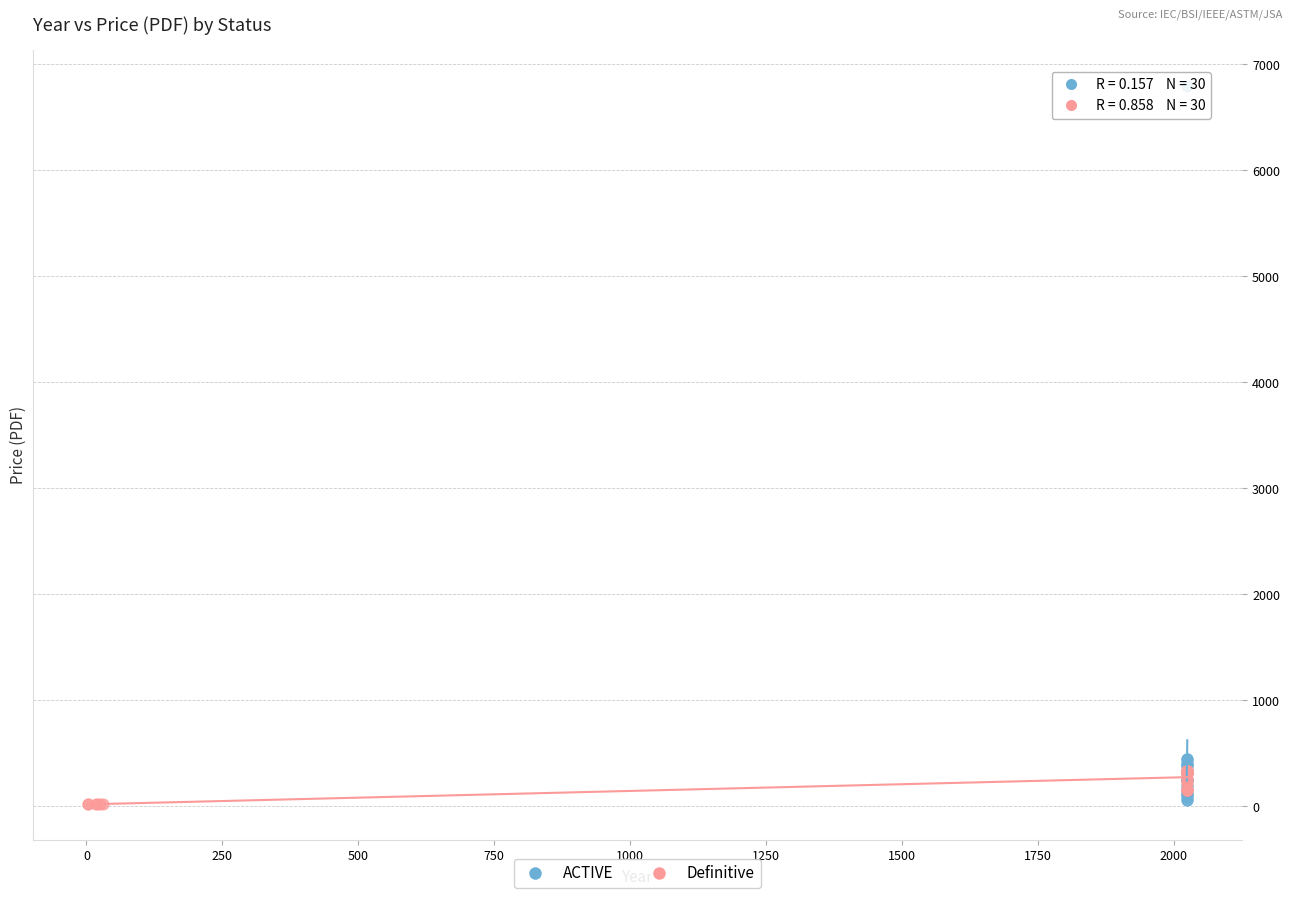

What are all the series names shown in the legend?

ACTIVE, Definitive